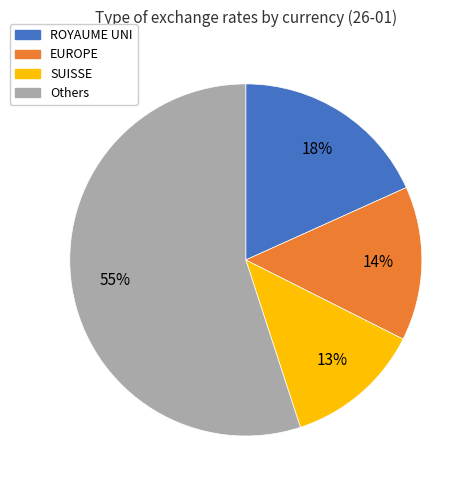

Is there a majority slice in this chart?

Yes